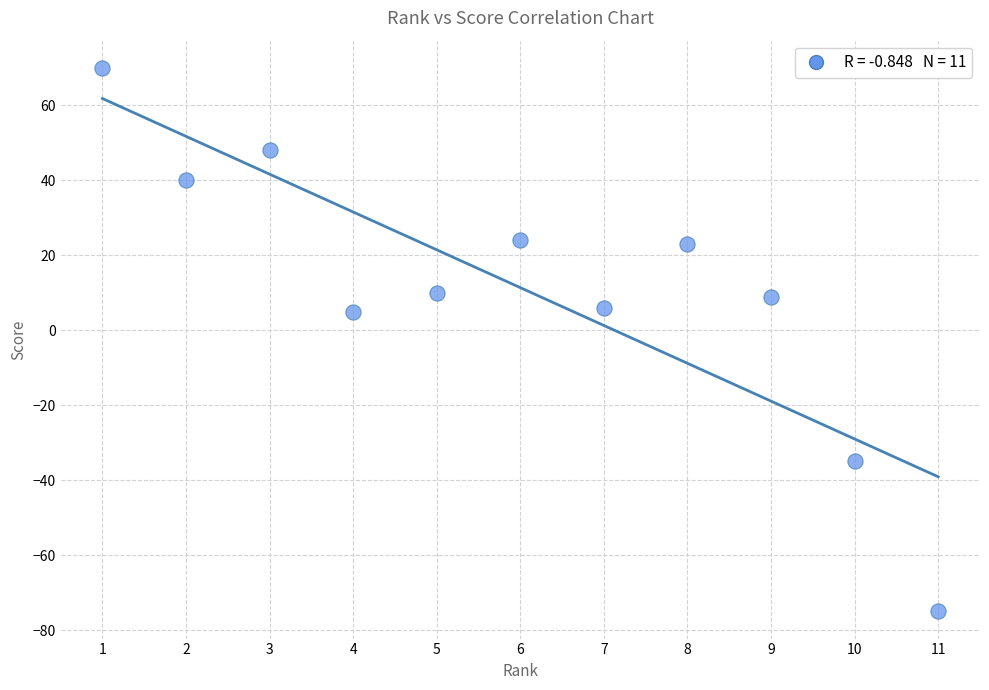

What is the average Y value?

11